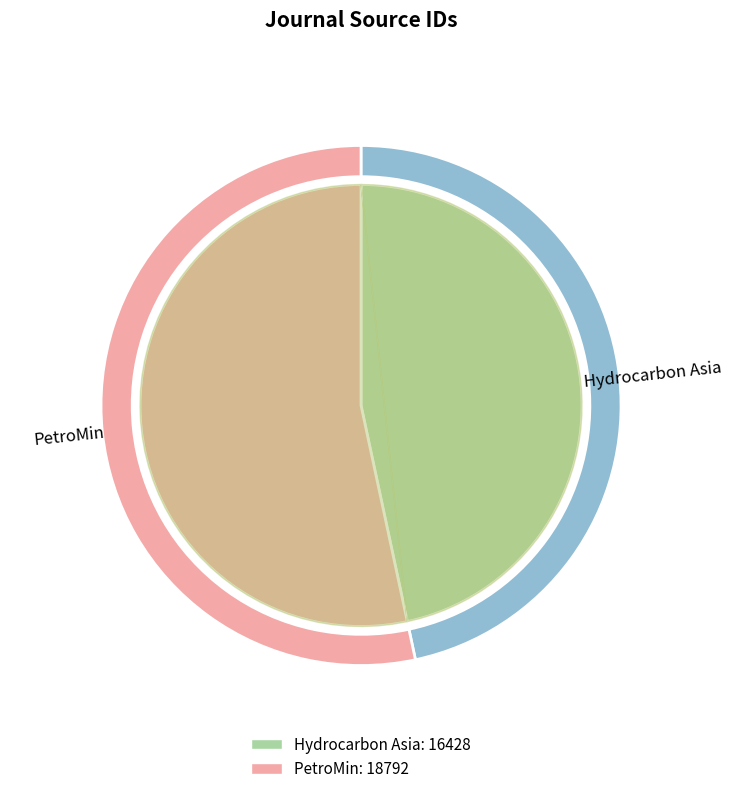

To the nearest percent, what percentage of the pie is PetroMin?

53%